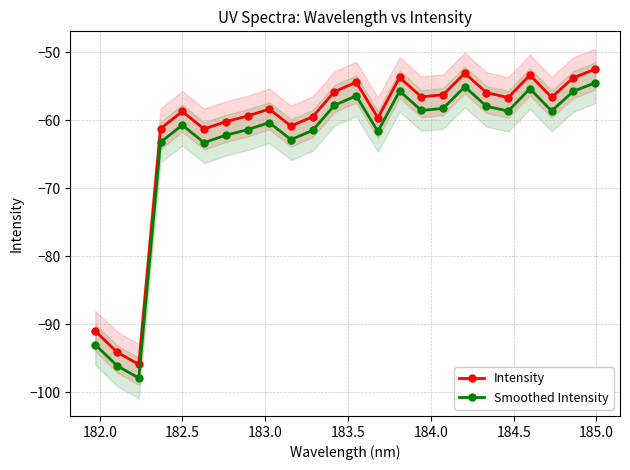

True or false: Smoothed Intensity and Intensity cross at least once.

False